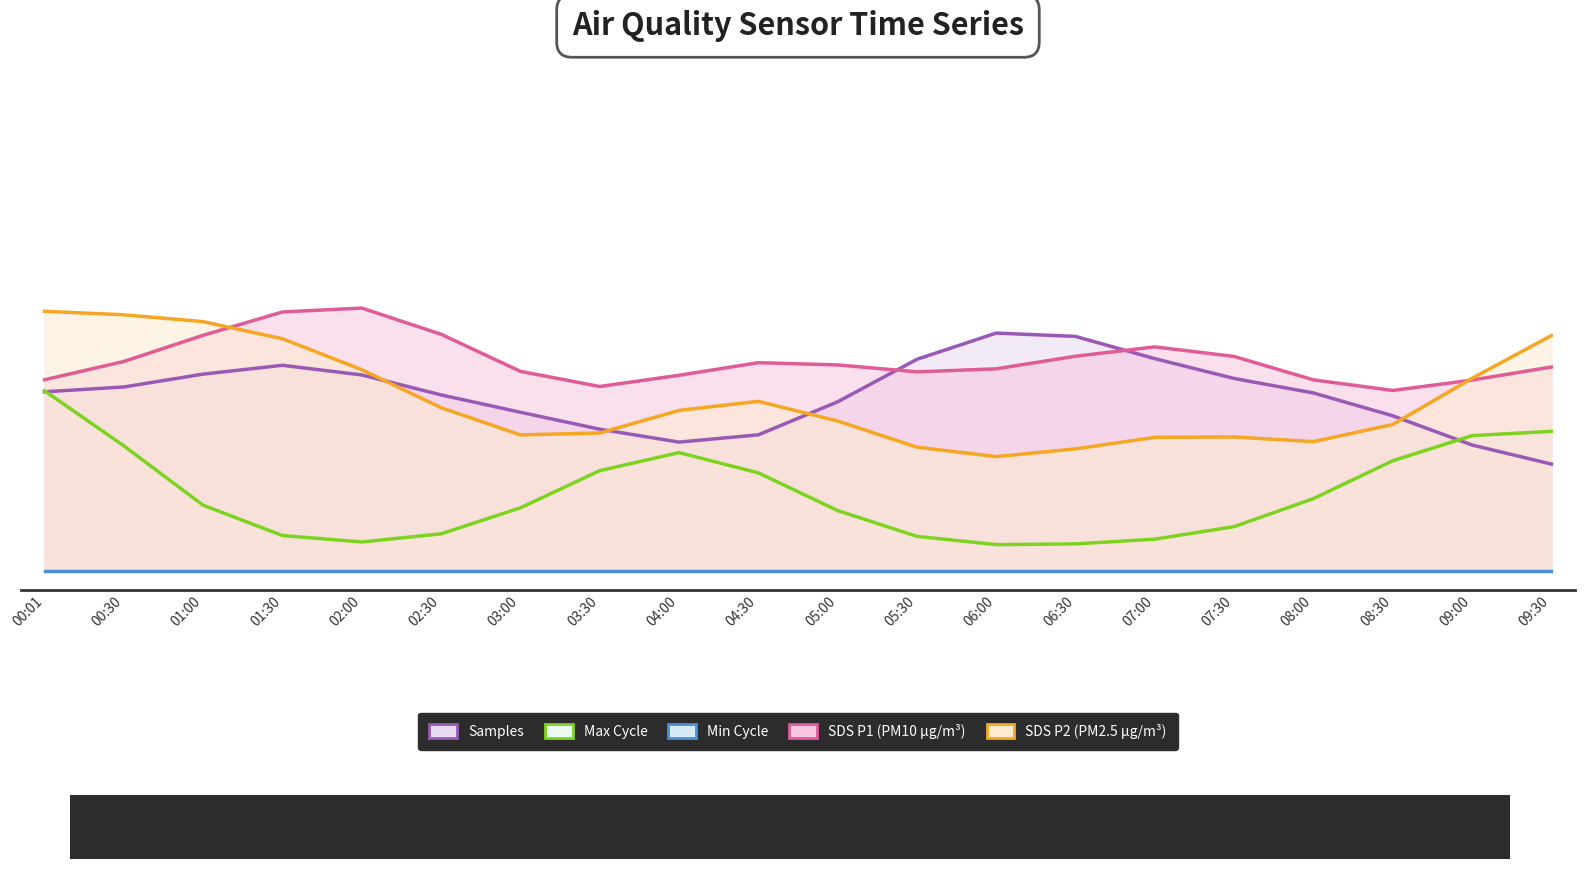

What is the value of the SDS_P1 point at the 12th from the left?

0.5